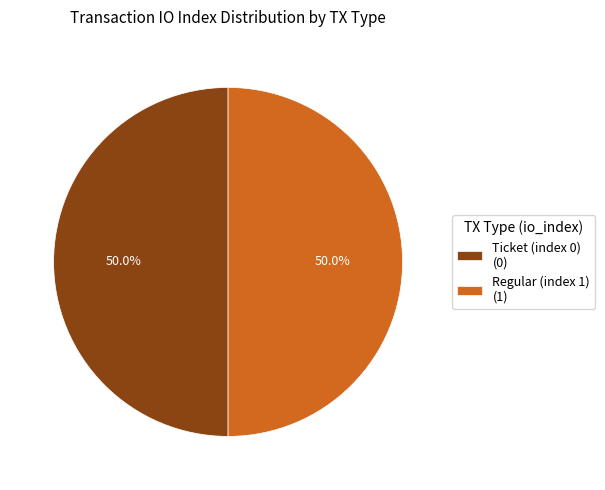

What is the total percentage of Regular (index 1) (1) and Ticket (index 0) (0)?

100.0%